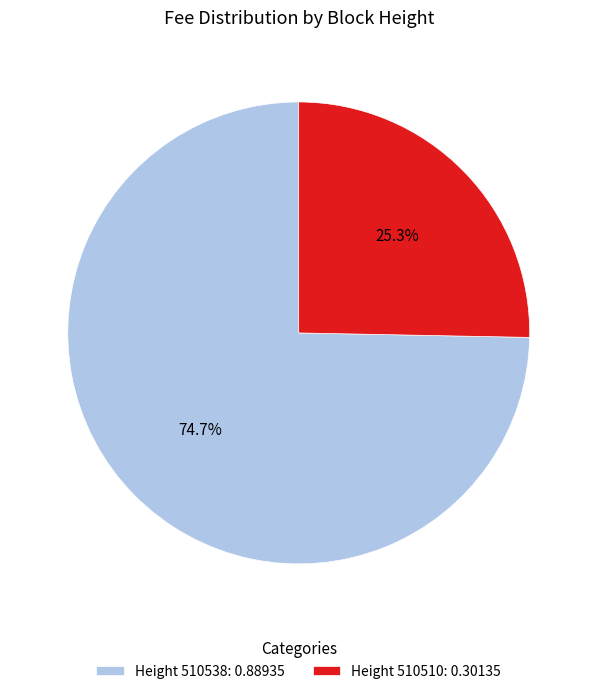

Rank the categories by value from lowest to highest.

Height 510510: 0.30135, Height 510538: 0.88935